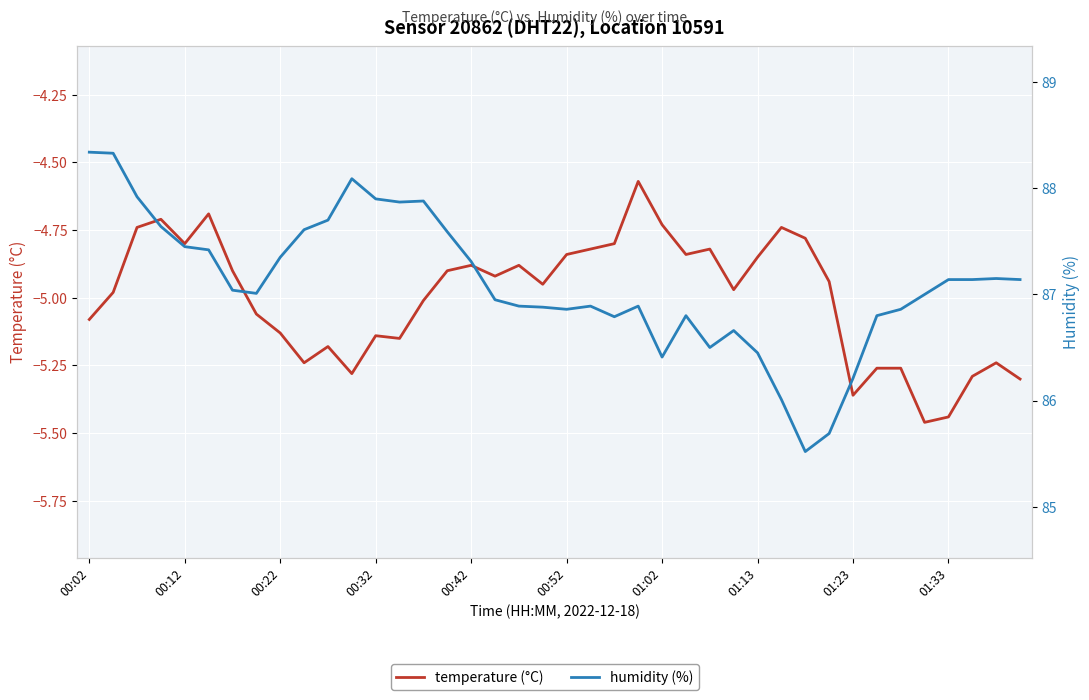

What is the approximate value of humidity (%) at 31?

85.7